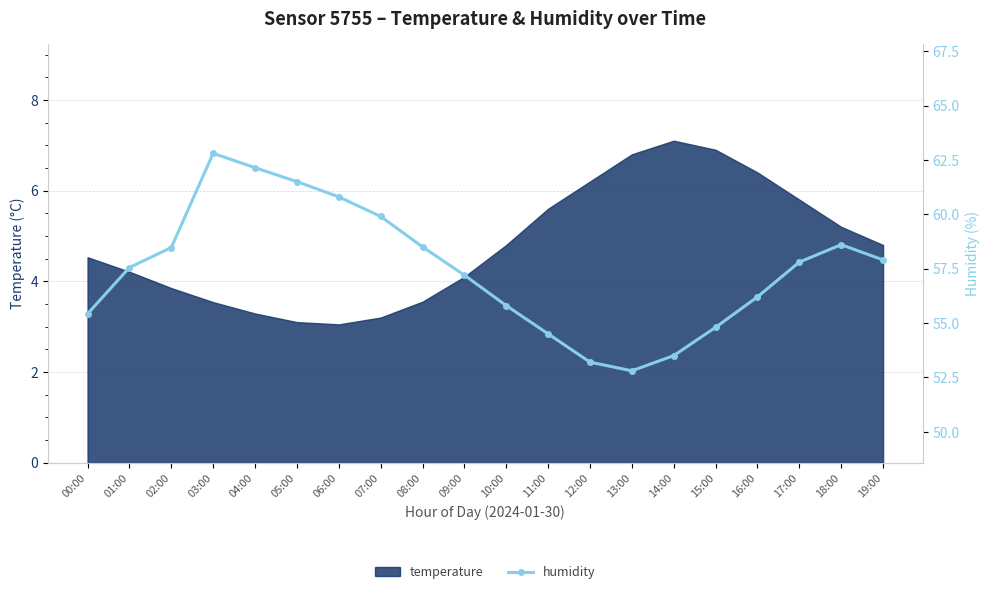

True or false: temperature has a value of 1.0 at 09:00.

False